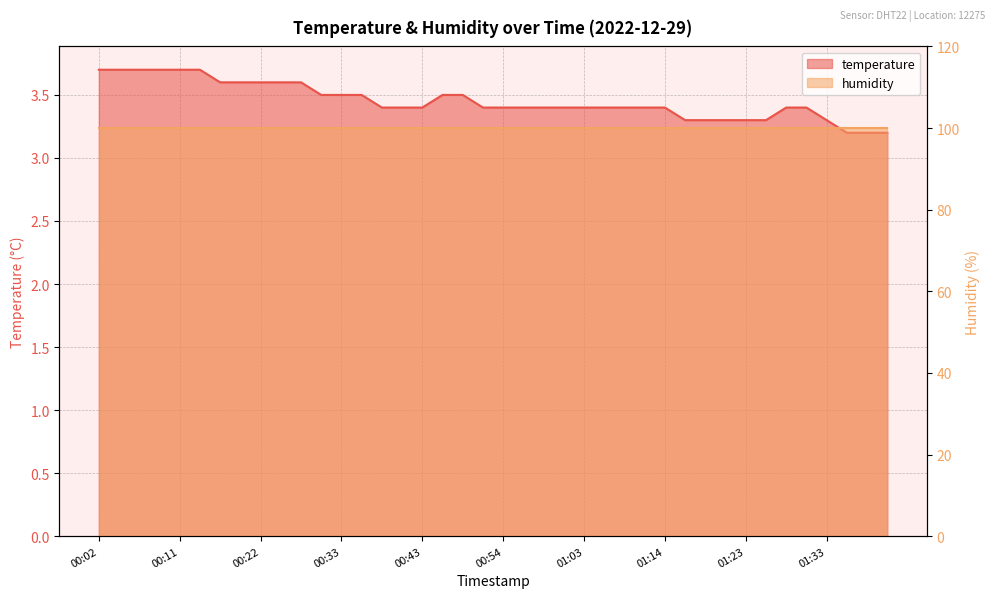

What is the smallest value displayed?

3.2